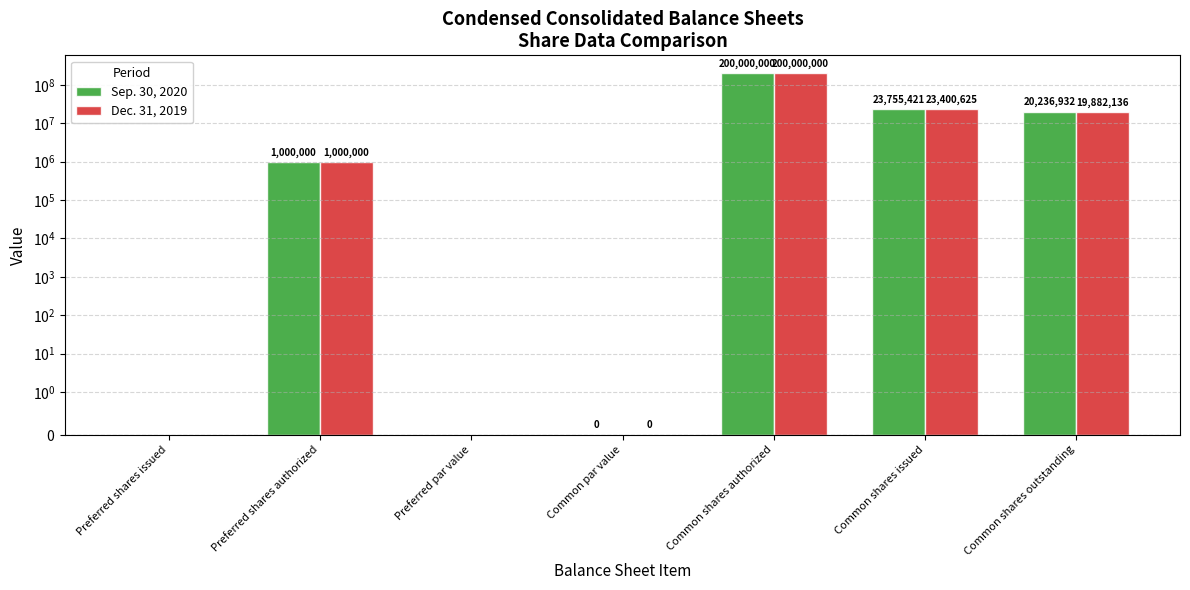

What are all the series names shown in the legend?

Sep. 30, 2020, Dec. 31, 2019